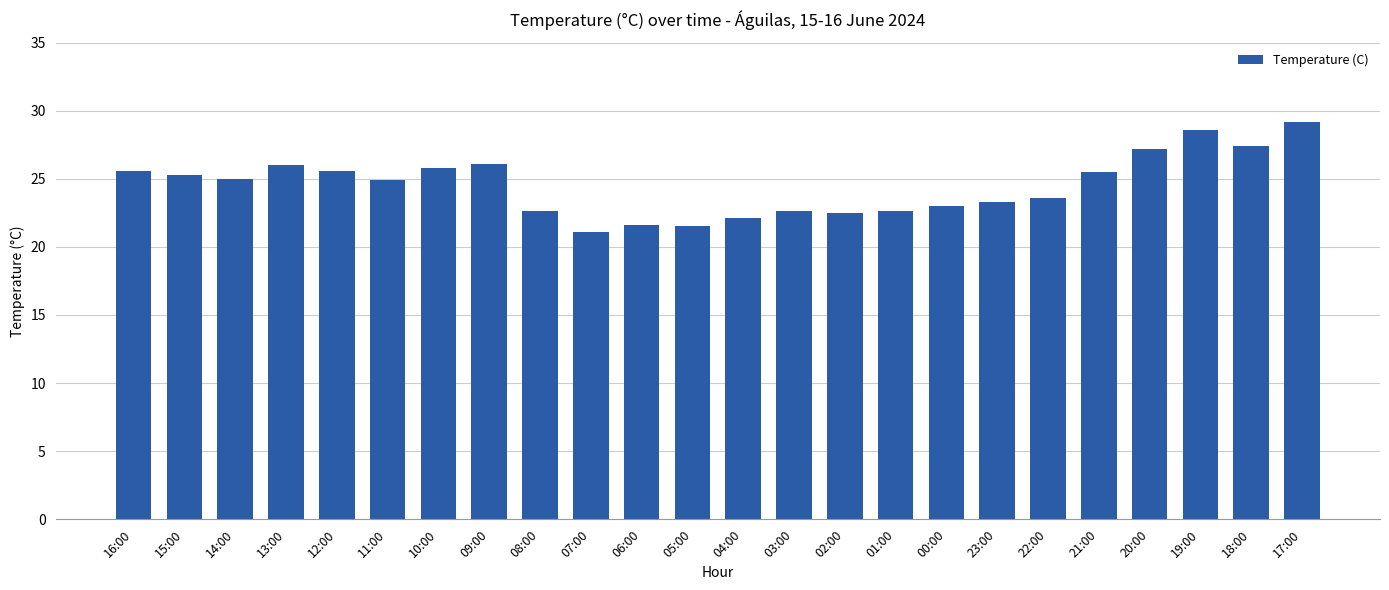

Read the value at 08:00.

22.6